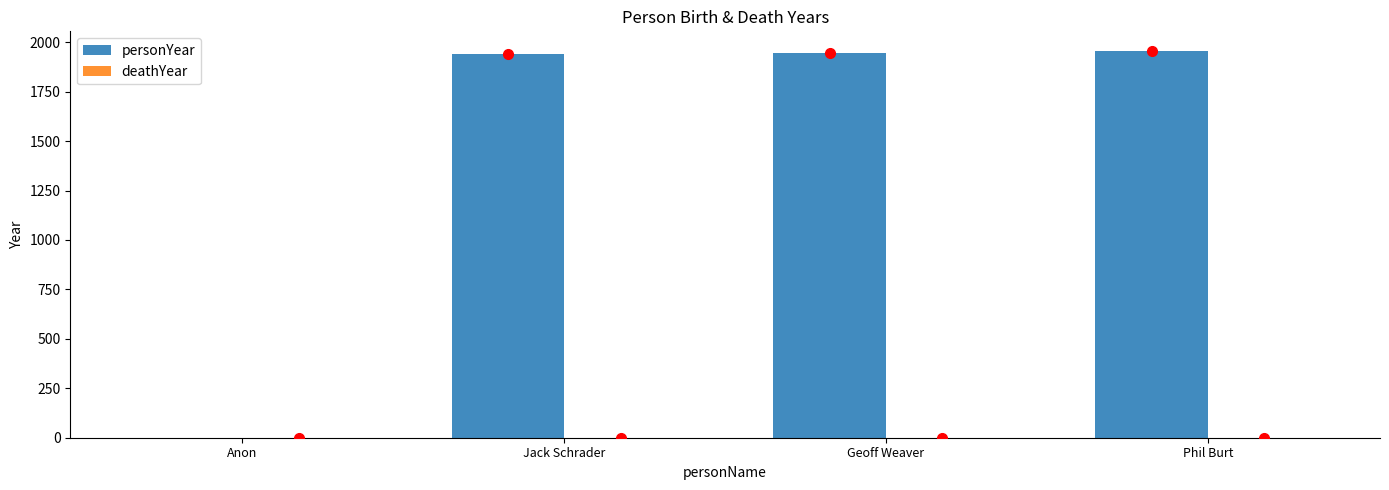

Which has a higher value, Anon or Jack Schrader?

Jack Schrader